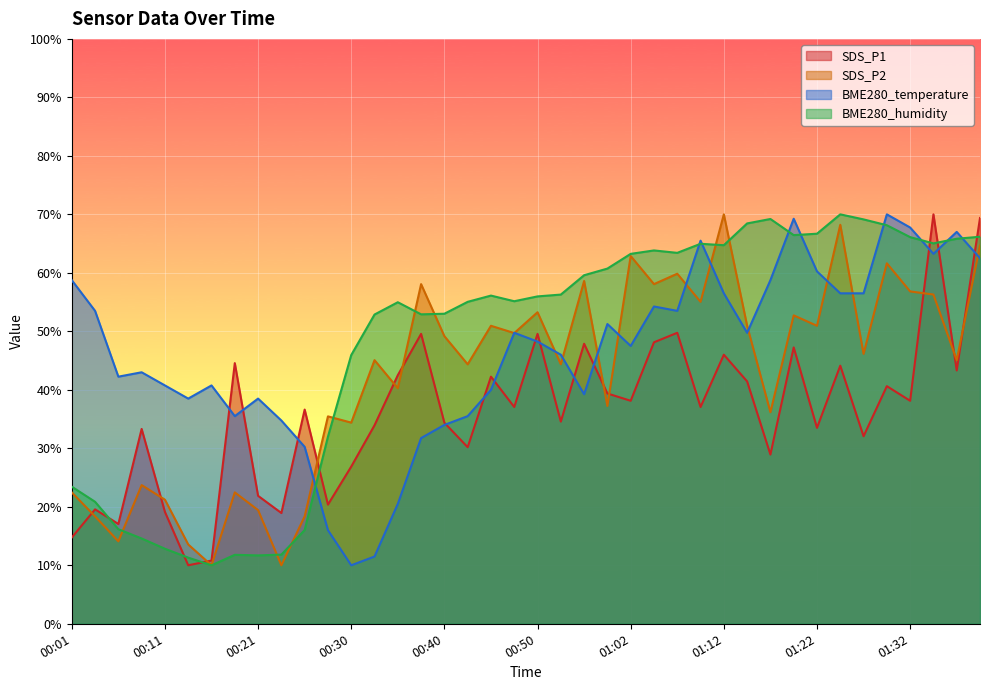

What is the difference between the maximum and minimum values in the SDS_P2 series?

60.0